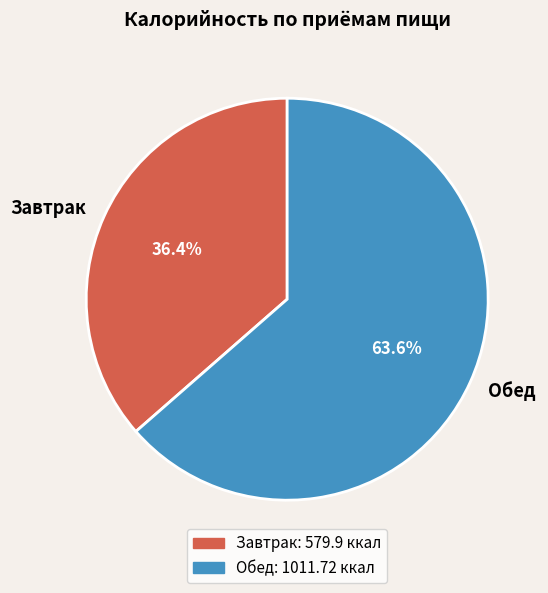

What percentage is NOT represented by Обед?

36.4%